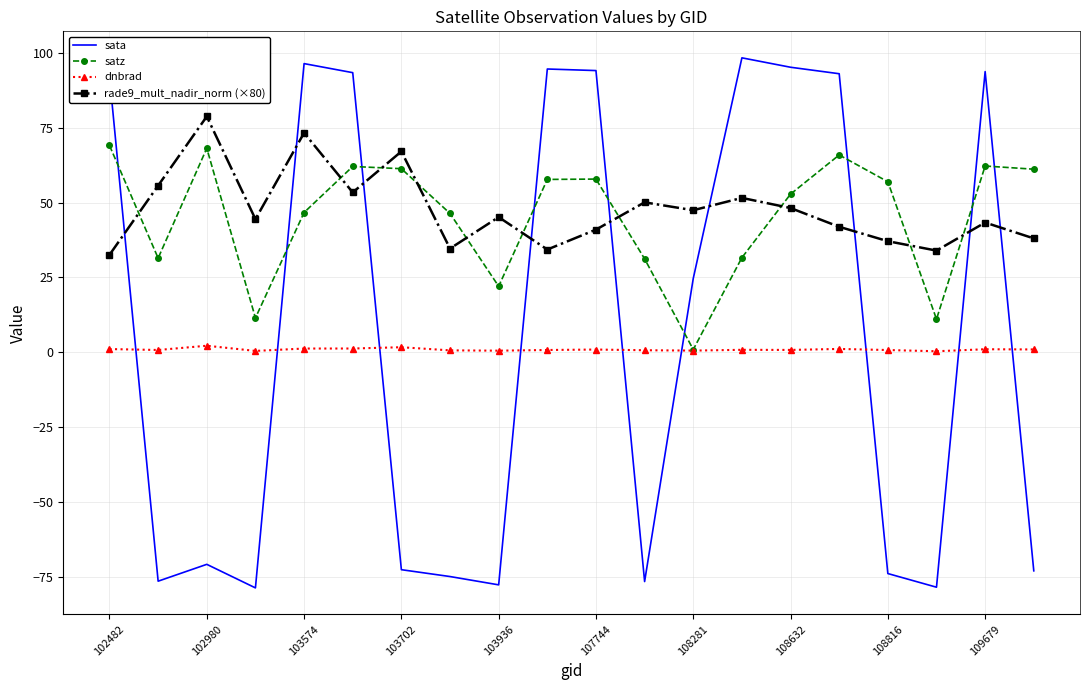

True or false: rade9_mult_nadir_norm (×80) and dnbrad intersect in this chart.

False